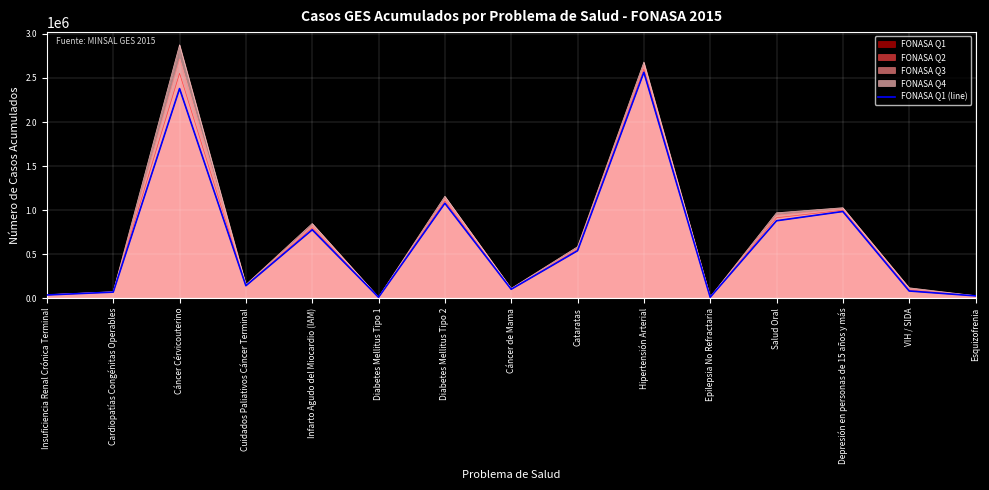

What is the maximum value shown in the chart?

2565077